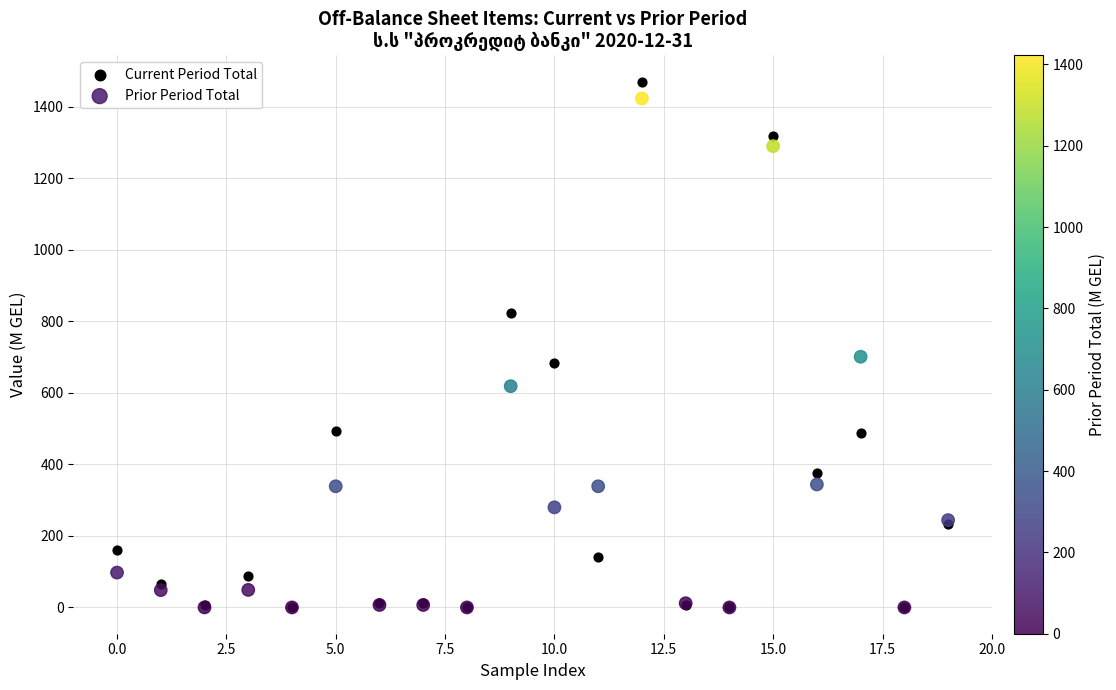

Across all series, what Y value is closest to 734?

700.7